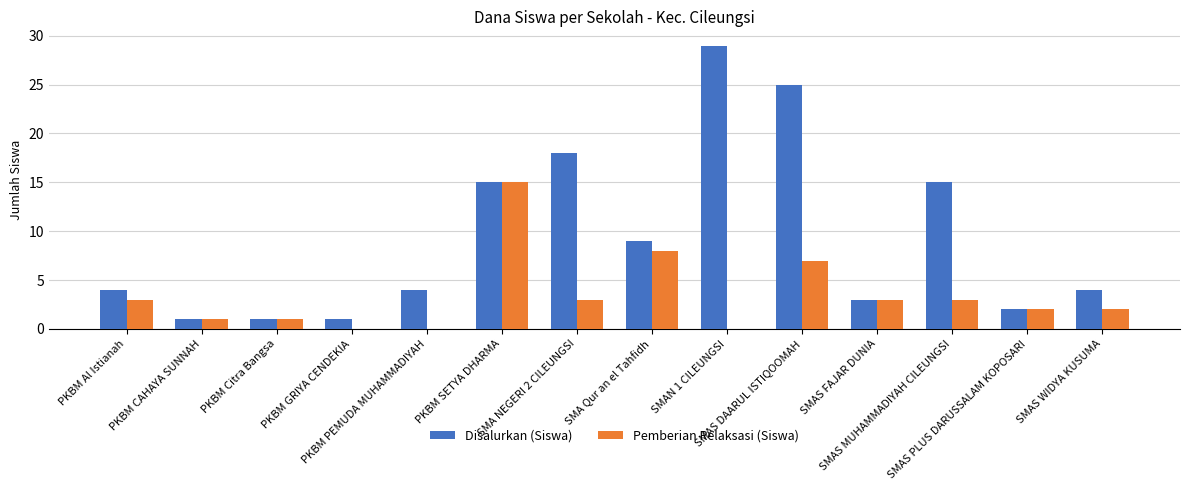

What are all the series names shown in the legend?

Disalurkan (Siswa), Pemberian Relaksasi (Siswa)